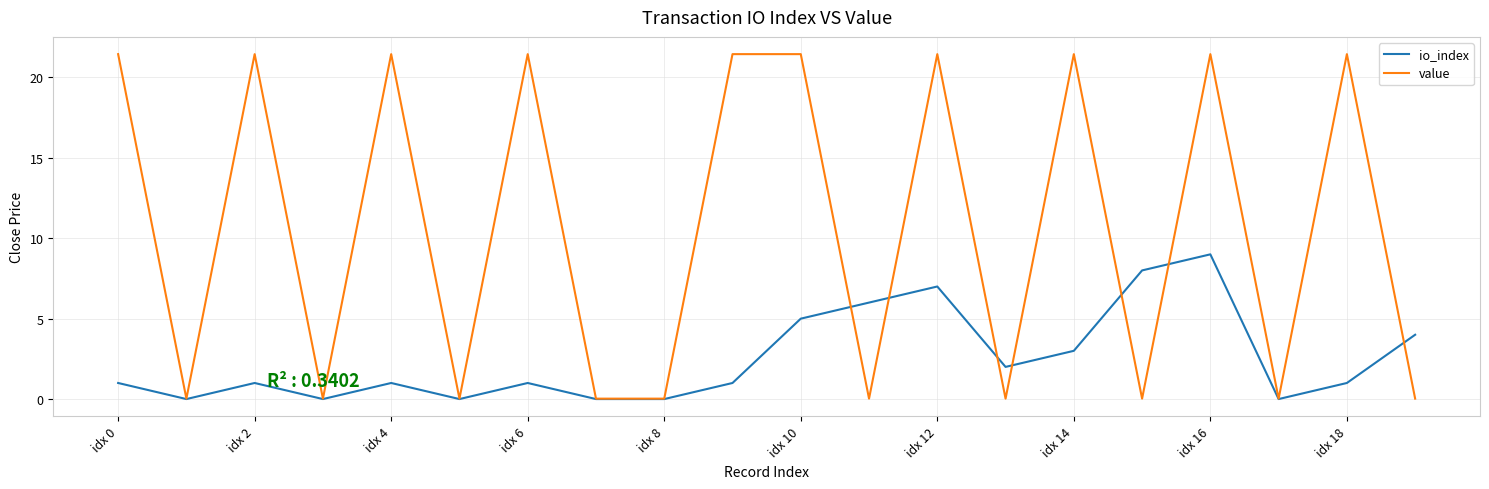

What is the highest value of the io_index series?

9.0